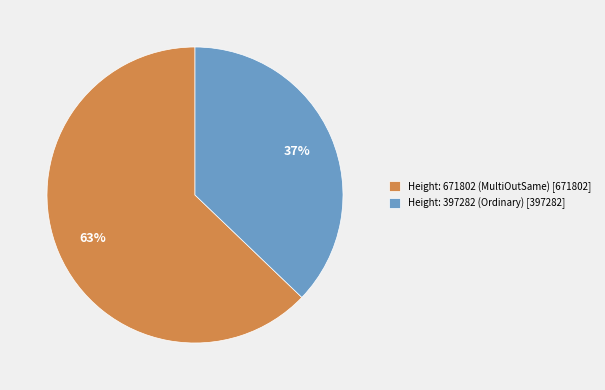

Does any single category account for the majority?

Yes